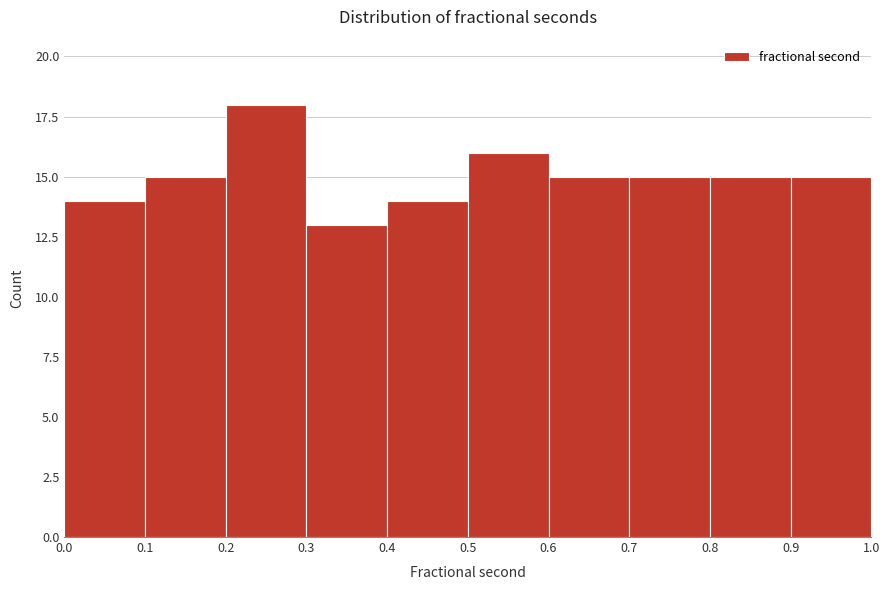

What is the height of the bar covering 0.3 to 0.4 on the x-axis? The values are not printed on the chart, so give them approximately, as read against the axis.

13